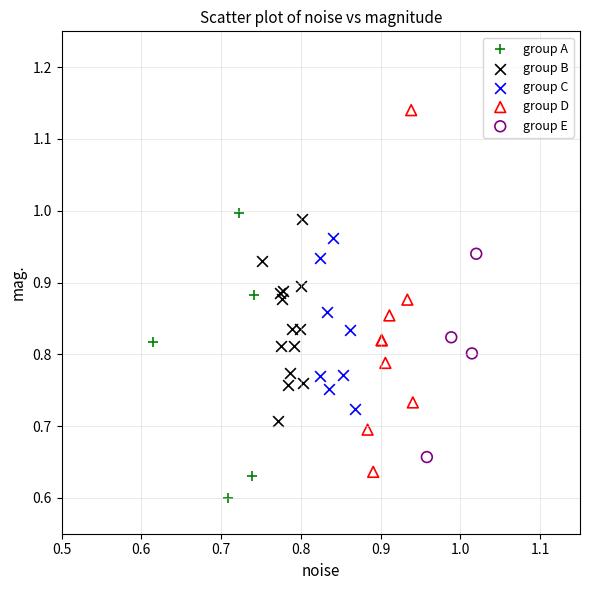

Which series contains the lowest Y value?

group A